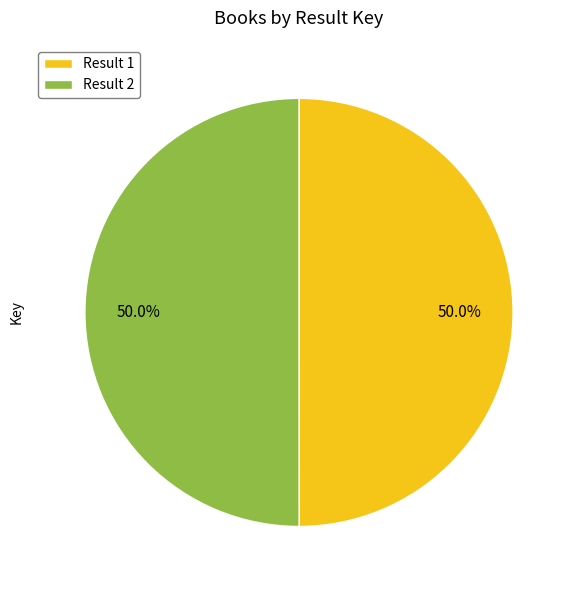

What is the total percentage of Result 1 and Result 2?

100.0%